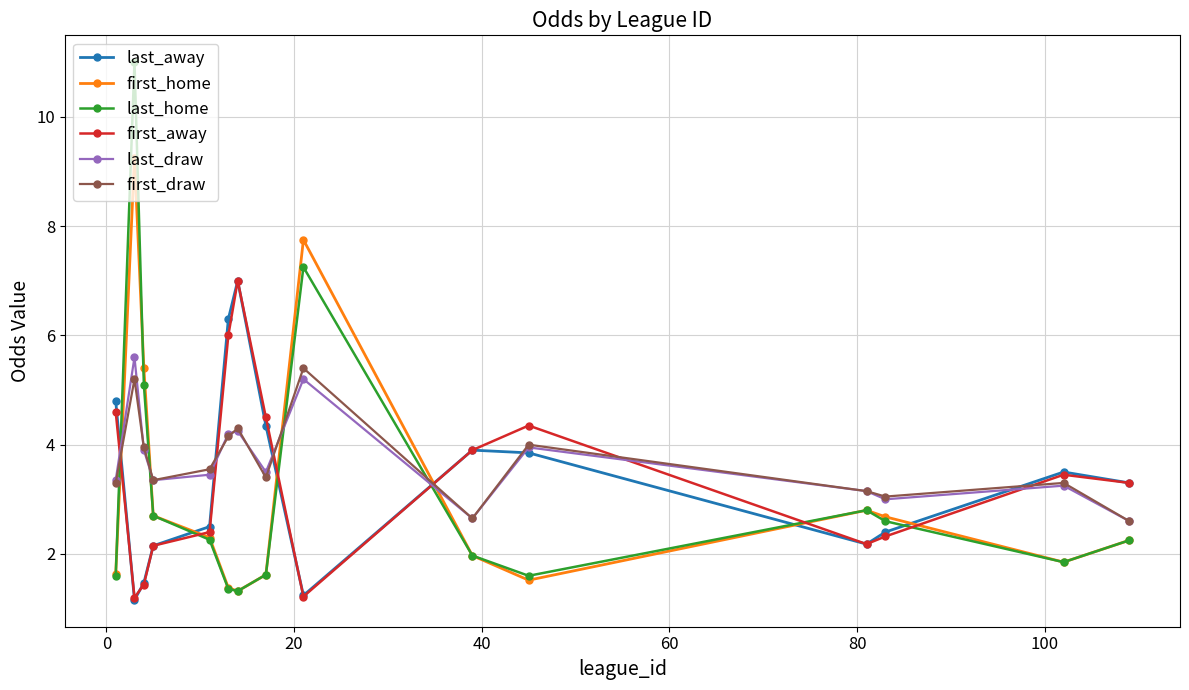

What is the greatest value displayed?

11.0